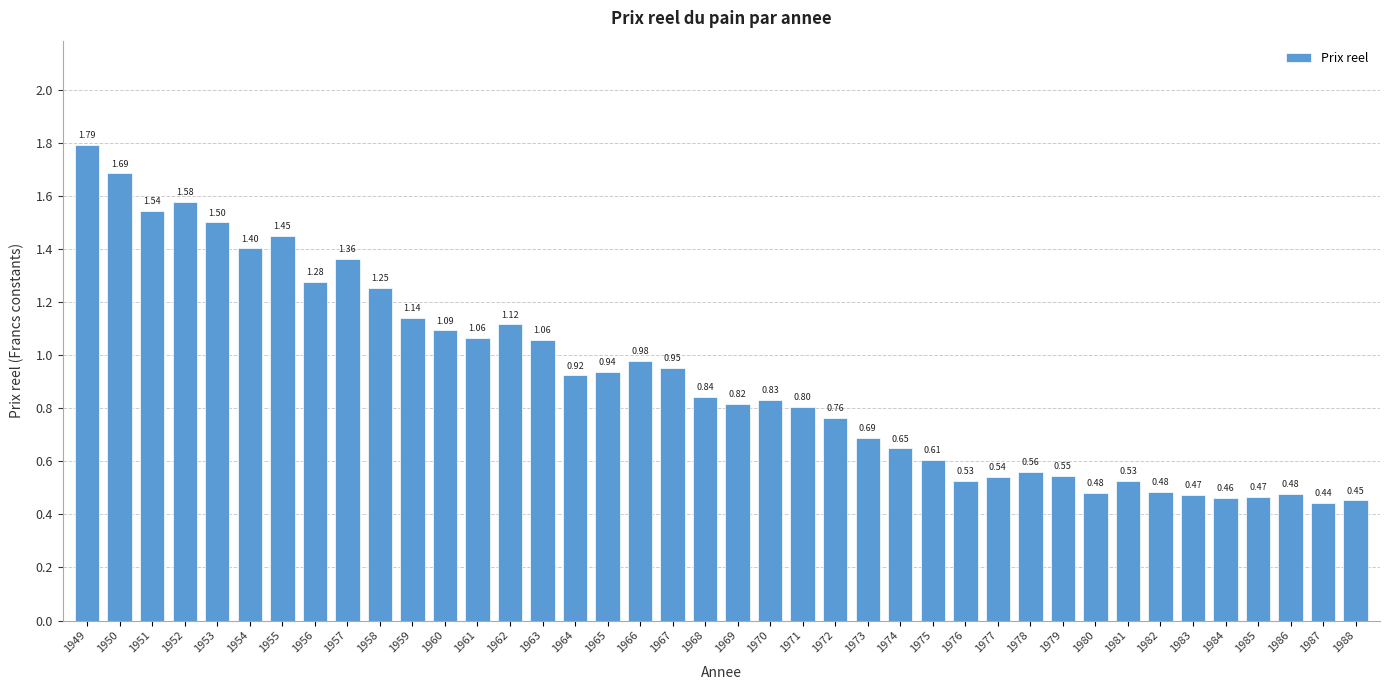

What is the sum of the values at 1966 and 1986?

1.5